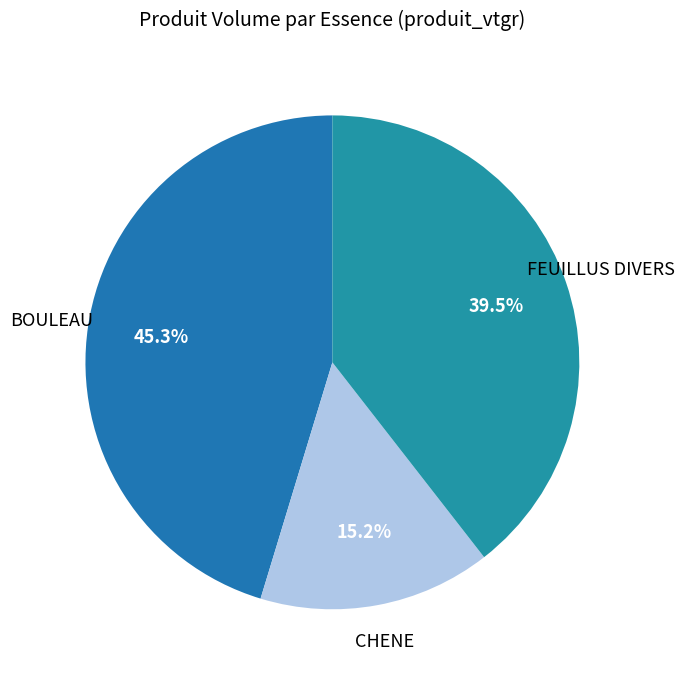

Approximately how many times larger is the value at CHENE compared to BOULEAU?

0.3